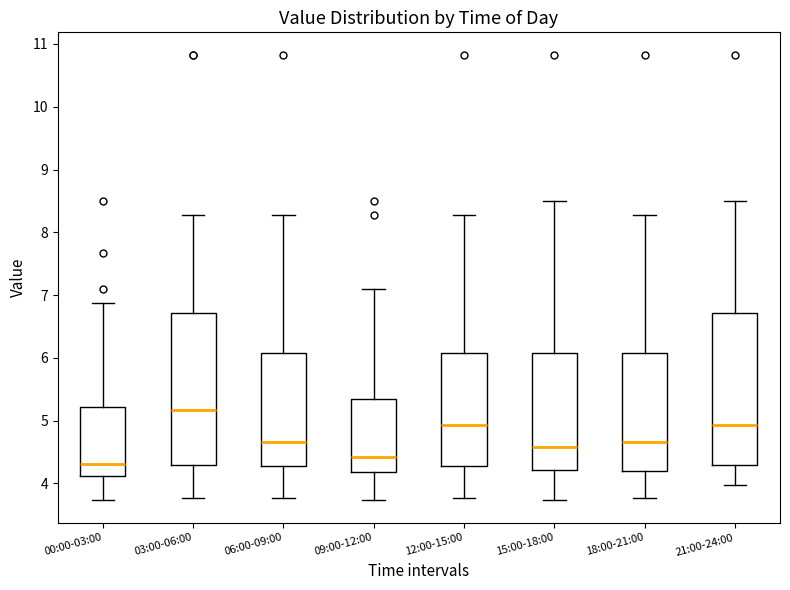

Which box's median line is the lowest?

00:00-03:00